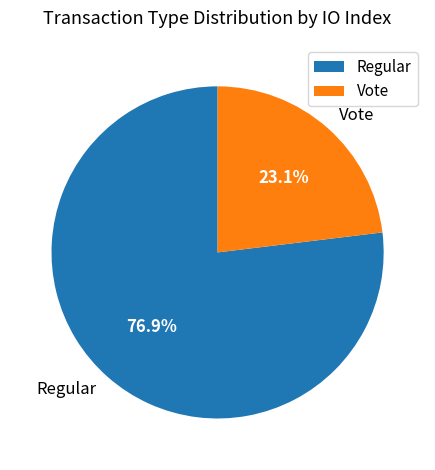

What percentage do Regular and Vote together represent?

100.0%